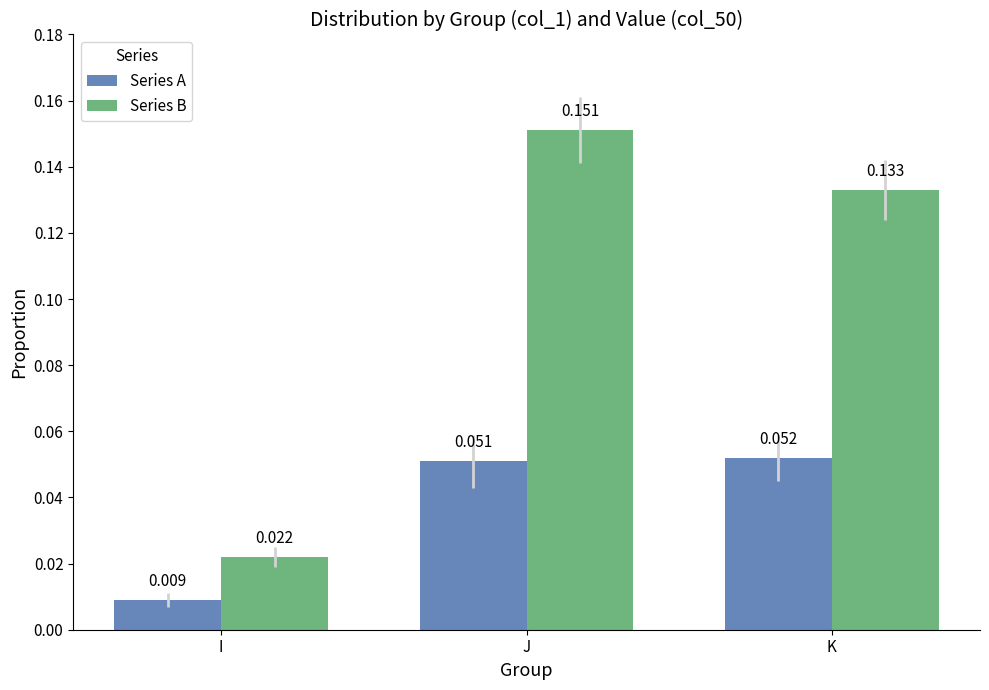

Which series changed the most between I and K?

Series B